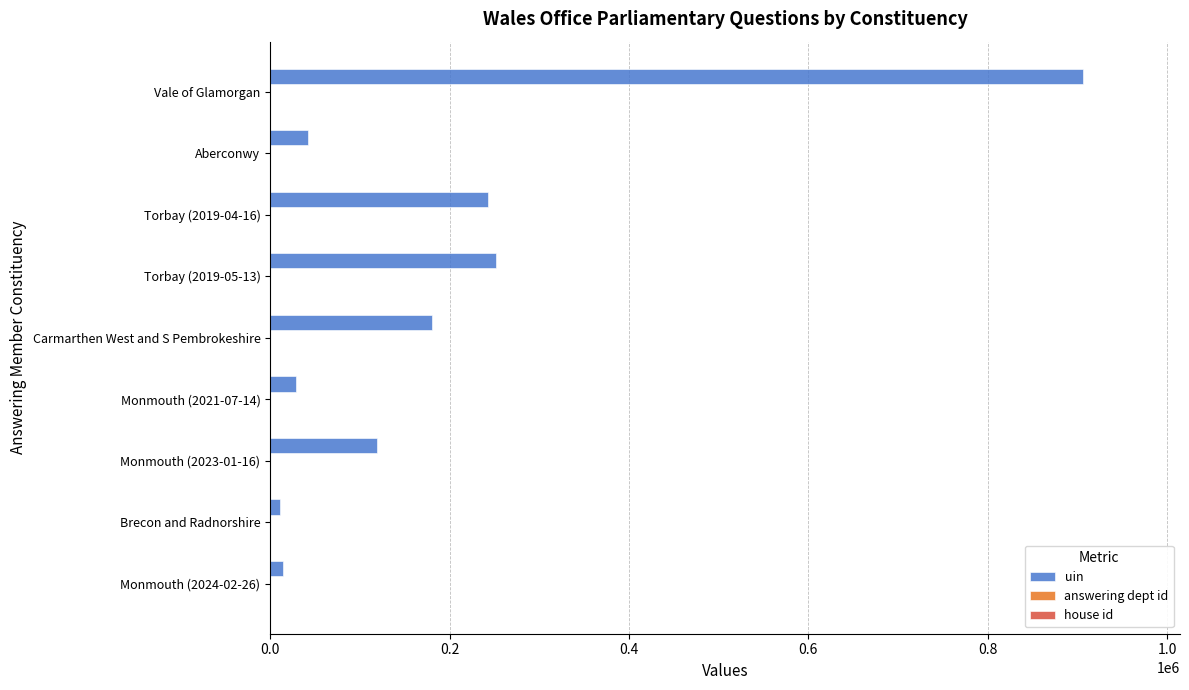

Which label corresponds to the largest value in the chart?

Vale of Glamorgan